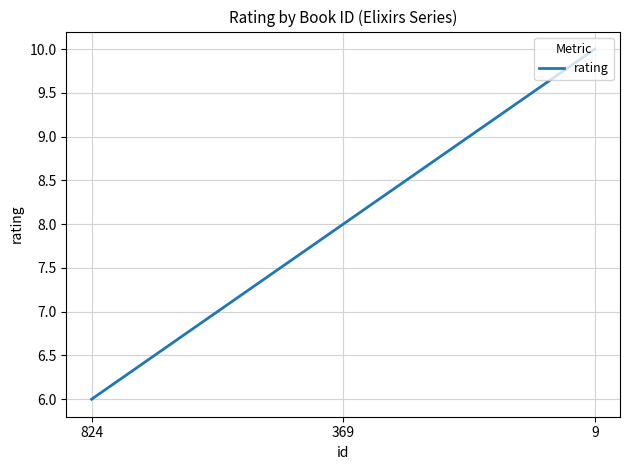

What is the maximum value shown in the chart?

10